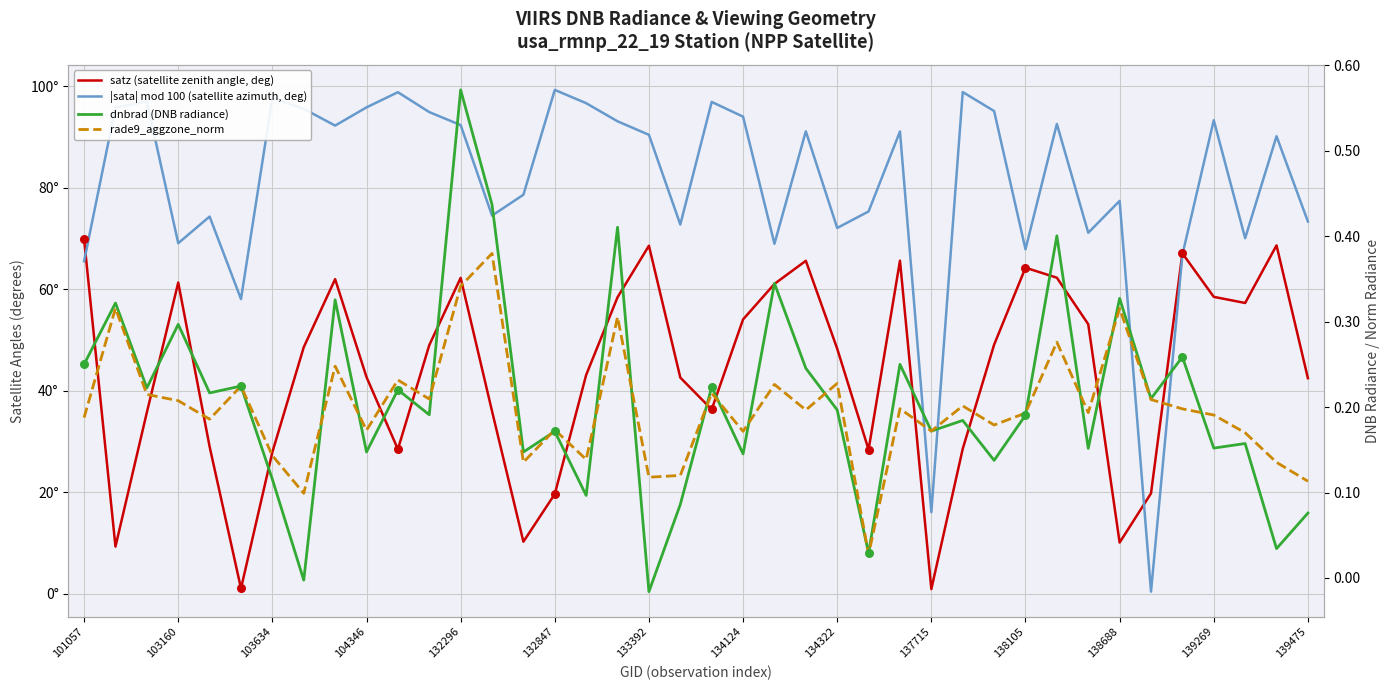

What are all the series names shown in the legend?

satz (satellite zenith angle, deg), |sata| mod 100 (satellite azimuth, deg), dnbrad (DNB radiance), rade9_aggzone_norm